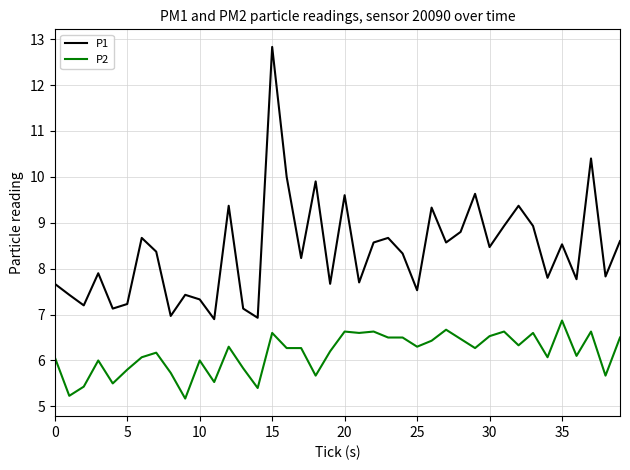

Rank the series by their maximum value, from highest to lowest.

P1, P2